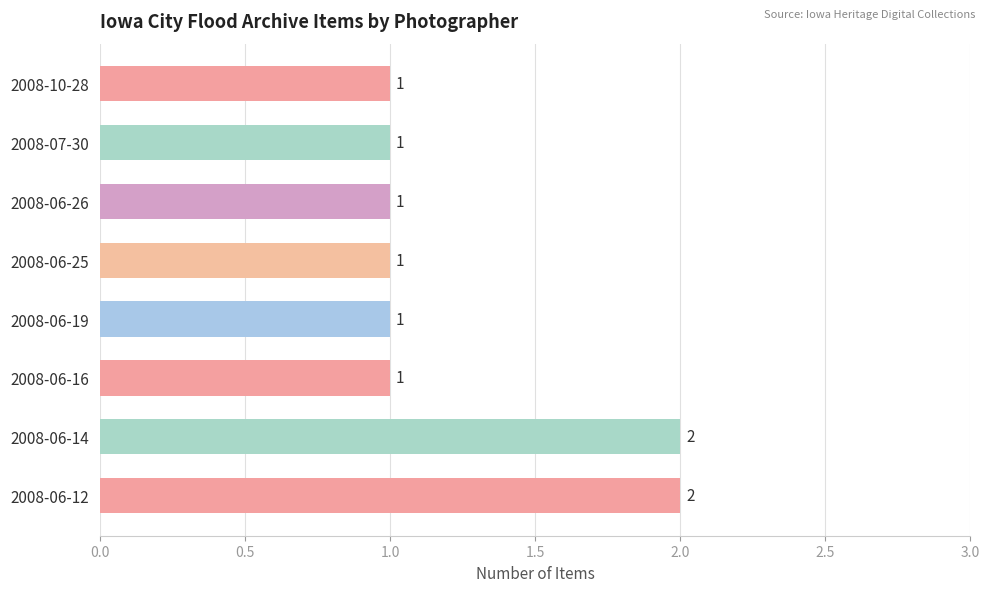

What is the sum of all values?

10